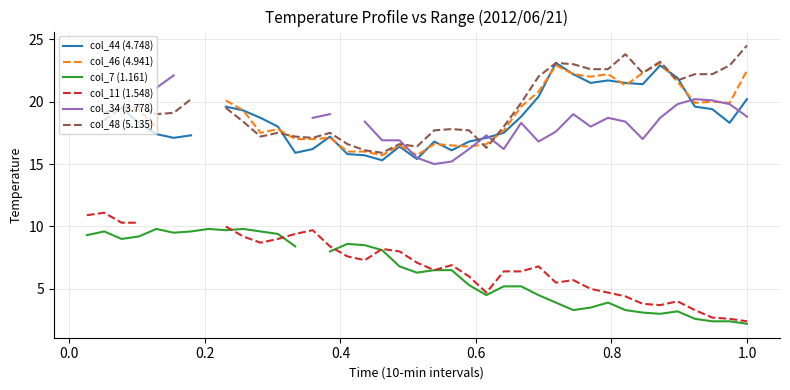

What are all the series names shown in the legend?

col_44 (4.748), col_46 (4.941), col_7 (1.161), col_11 (1.548), col_34 (3.778), col_48 (5.135)